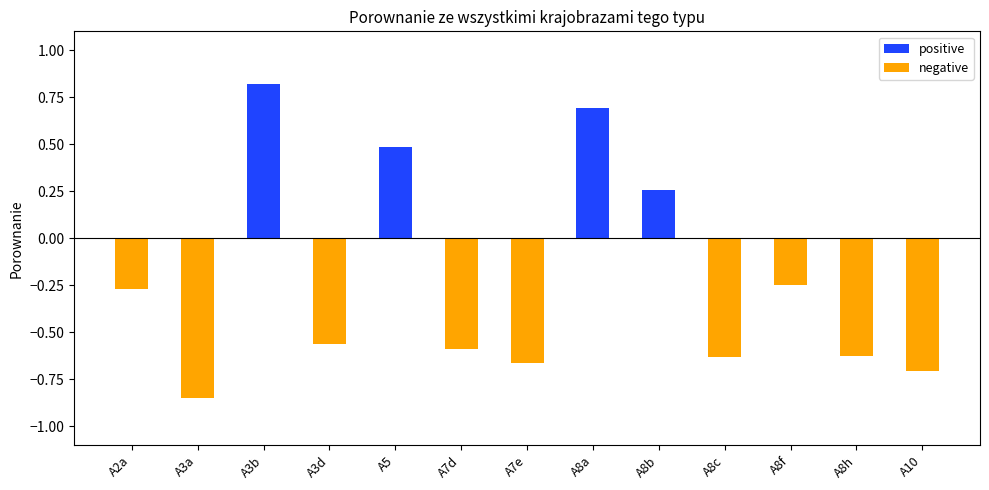

Are the bars grouped side by side (vs. stacked)?

Yes